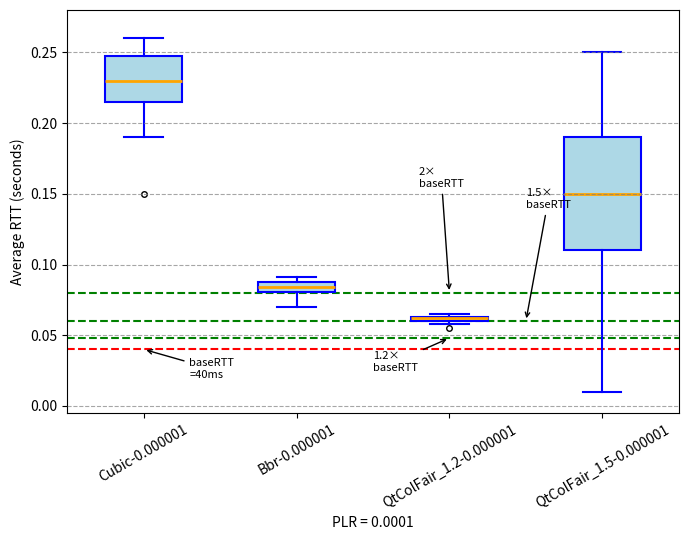

Which box is the tallest, from its lower edge to its upper edge?

QtColFair_1.5-0.000001